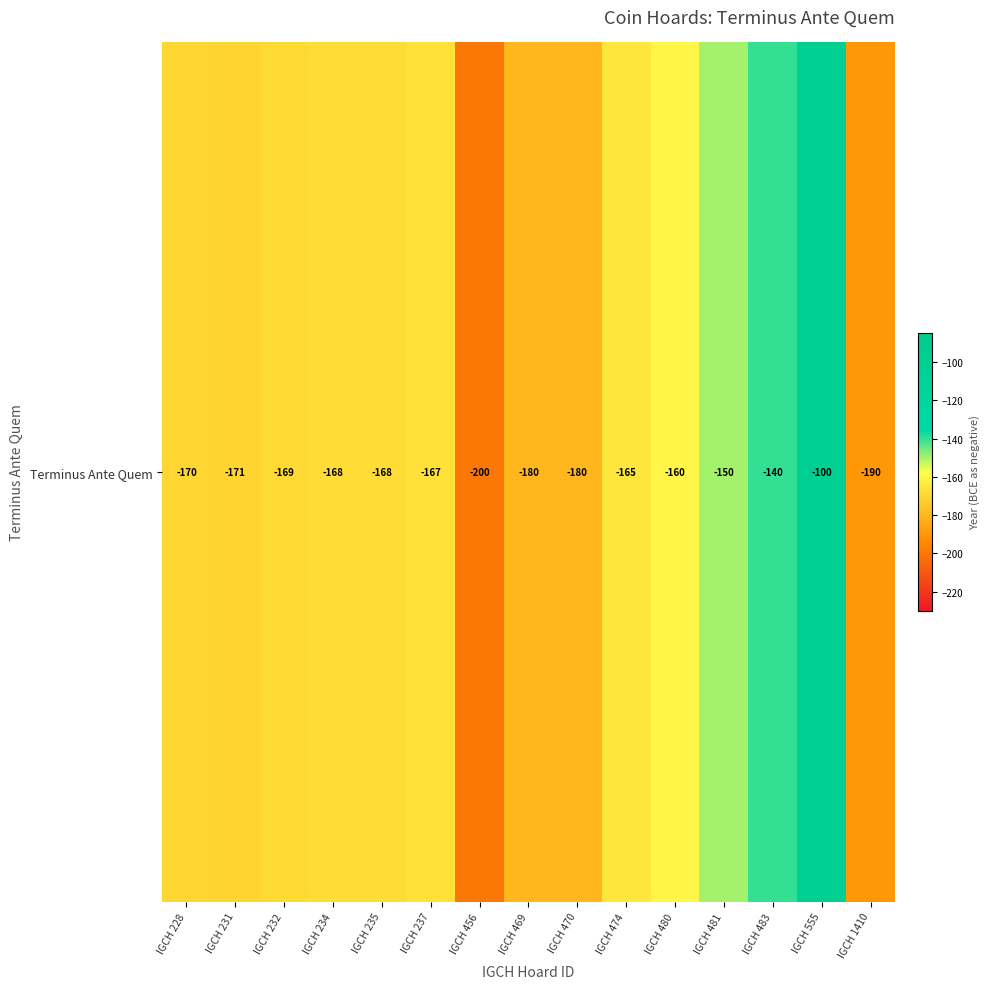

What is the approximate value at IGCH 234, to the nearest 10?

-170